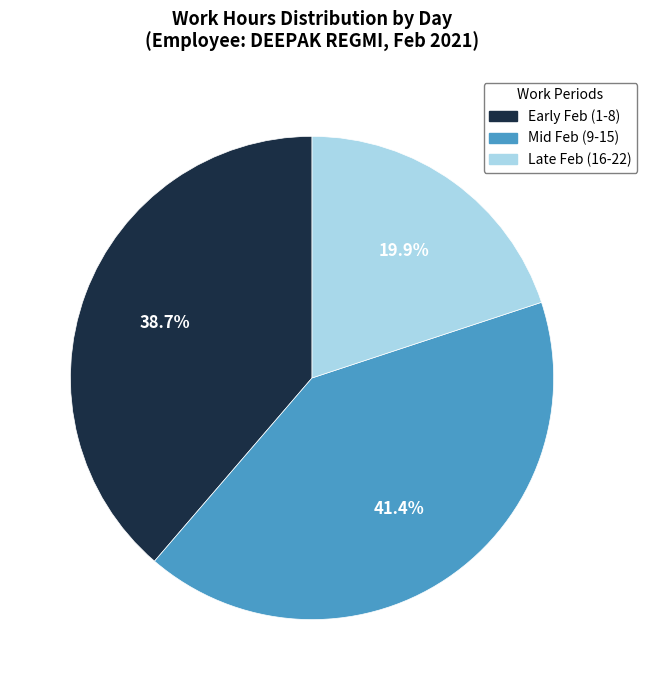

Is the sum of Early Feb (1-8) and Mid Feb (9-15) greater than half?

Yes